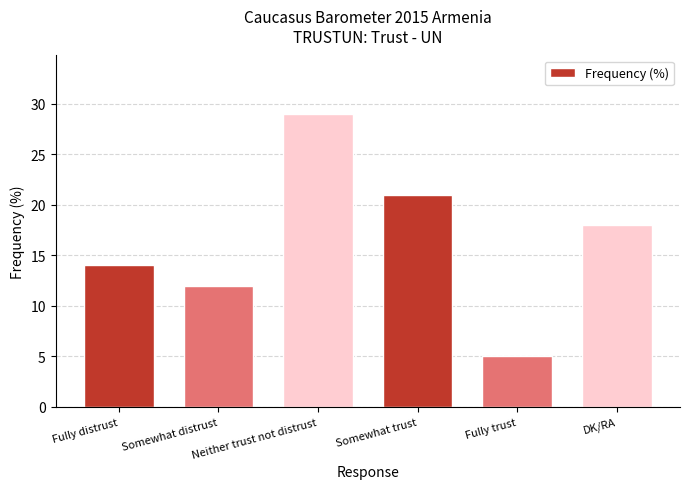

What is the difference between the maximum and minimum values?

24